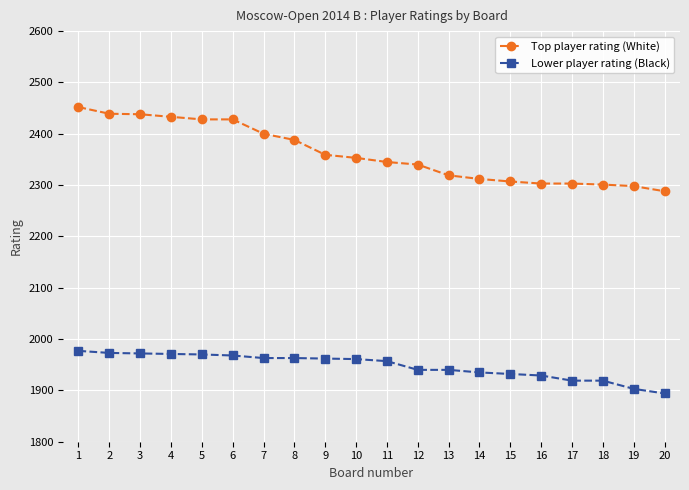

Which series has the largest total across all categories?

Top player rating (White)